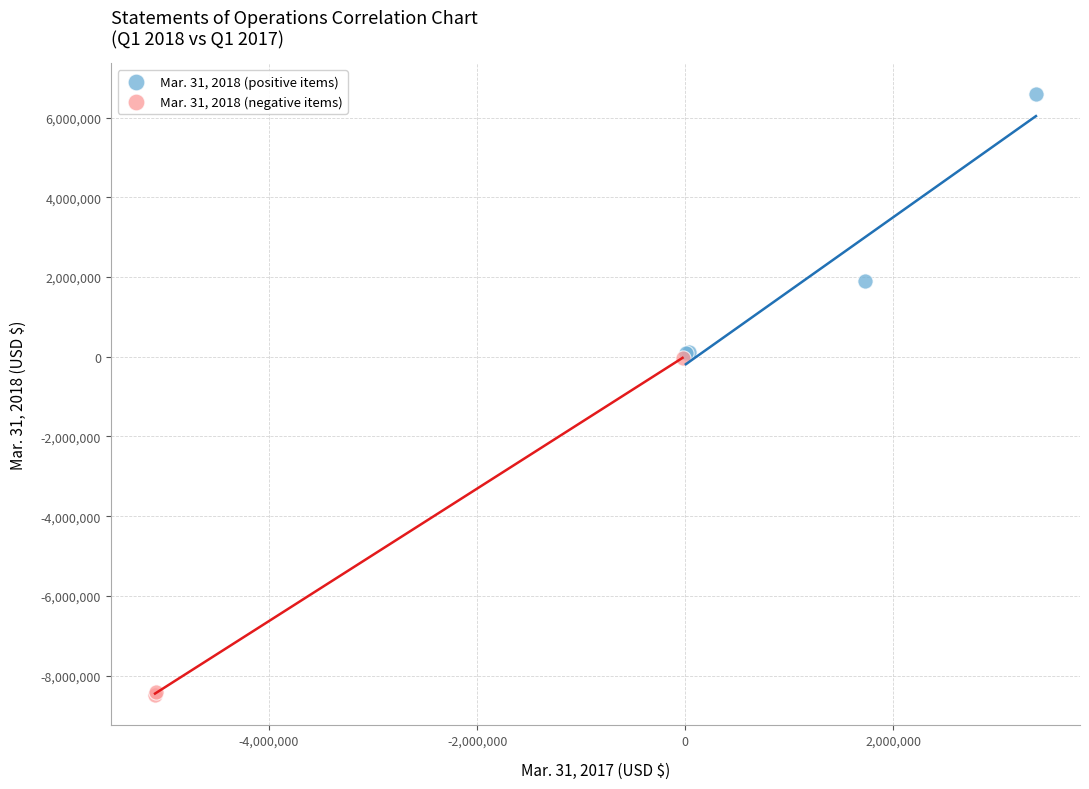

Which series contains the lowest Y value?

Mar. 31, 2018 (negative items)